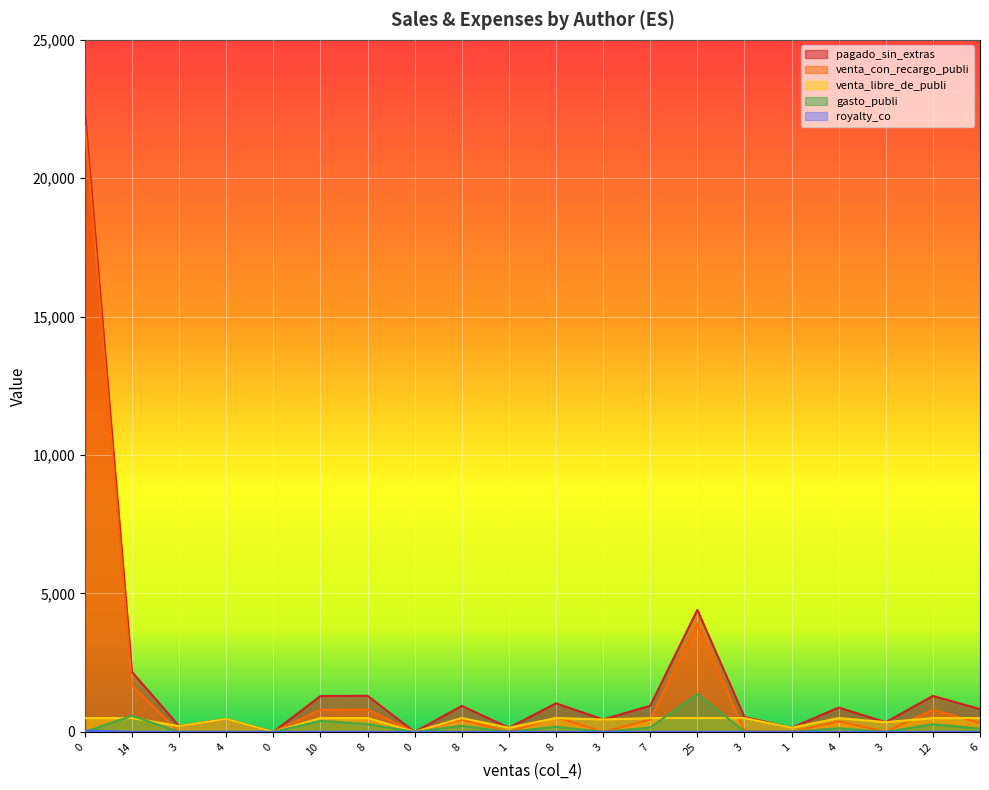

Is it true that gasto_publi equals 280.0 at 12?

True